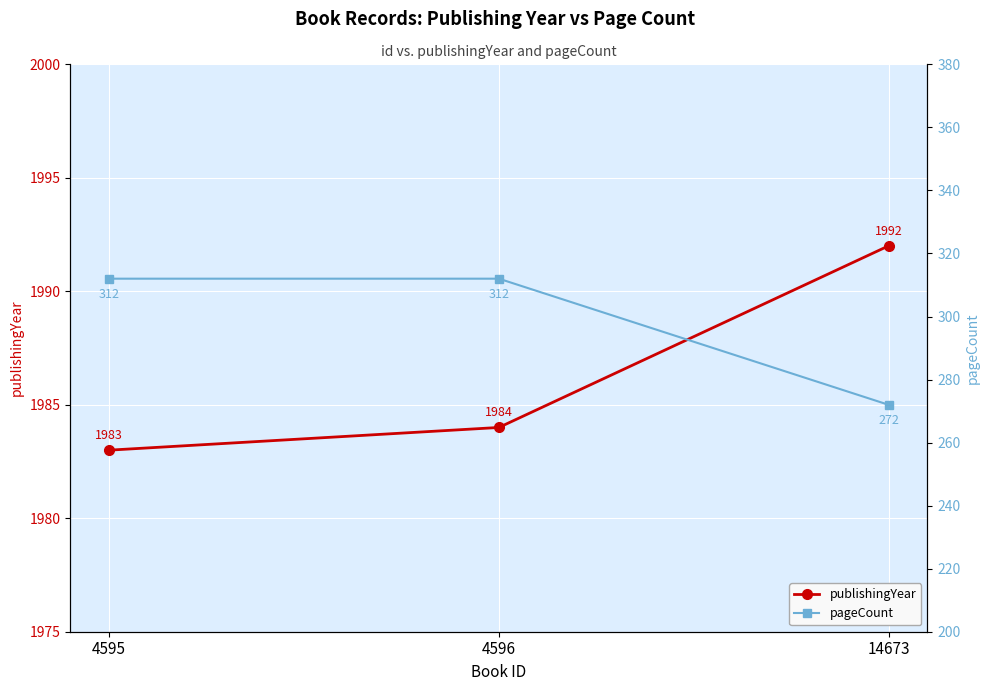

What is the difference between the maximum and minimum values in the publishingYear series?

9